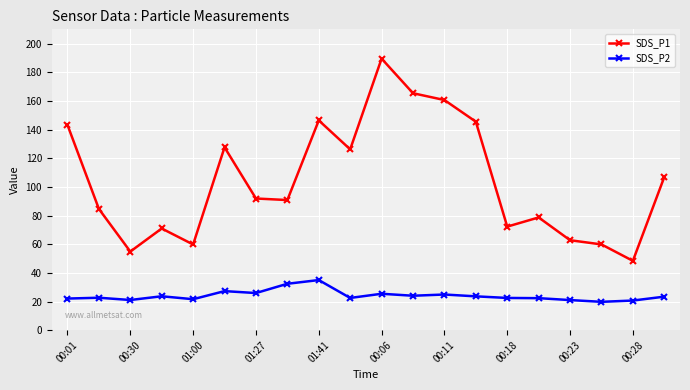

True or false: SDS_P2 has more than 0 interior local peaks.

True